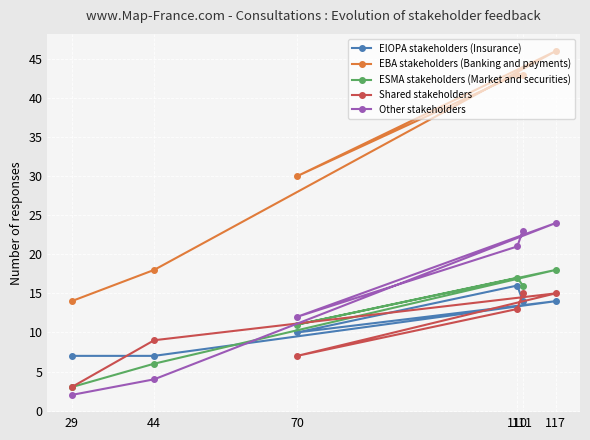

True or false: ESMA stakeholders (Market and securities) and EIOPA stakeholders (Insurance) intersect in this chart.

True